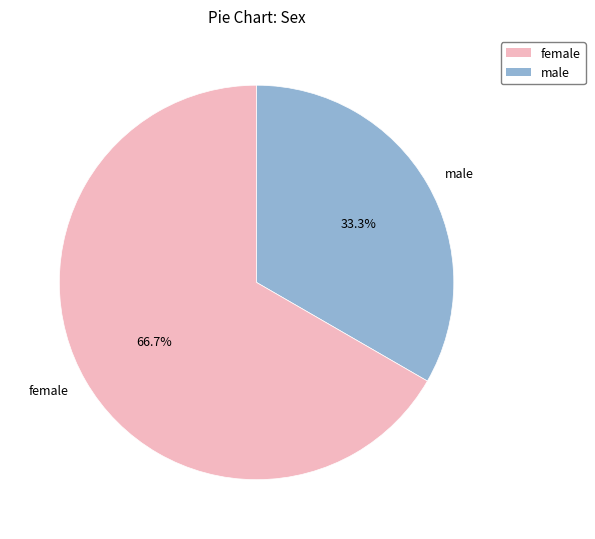

Between male and female, which is larger?

female